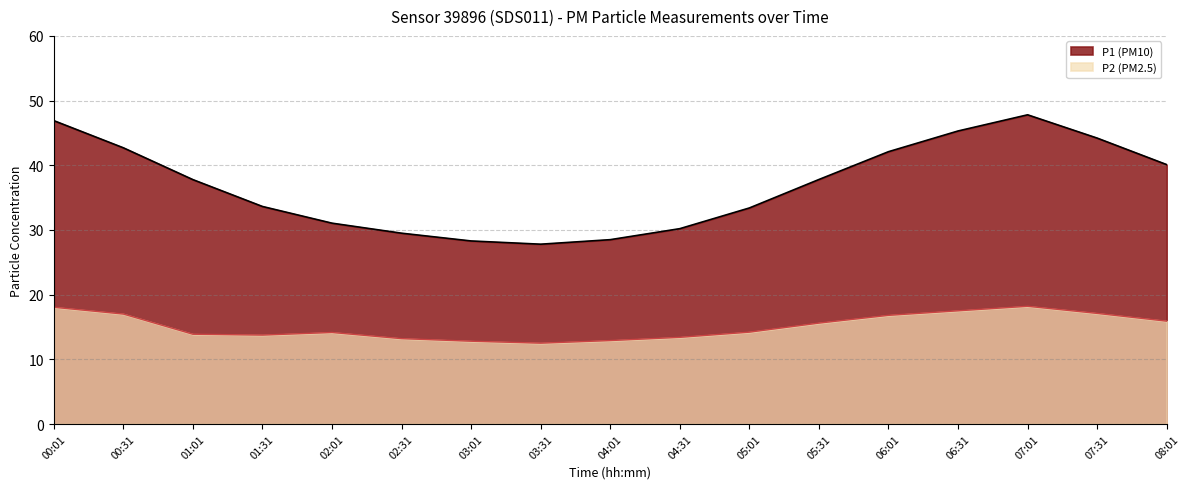

What is the sum of all P2 (PM2.5) values?

256.9